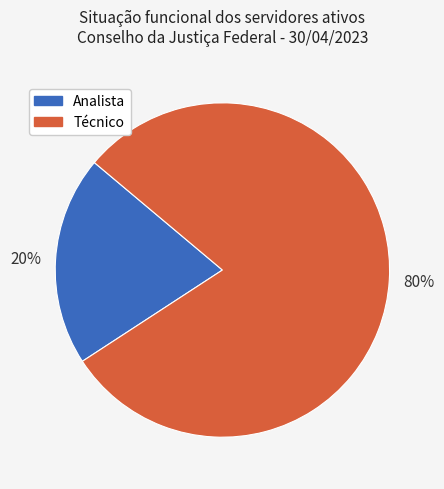

Which slice is the largest?

Técnico